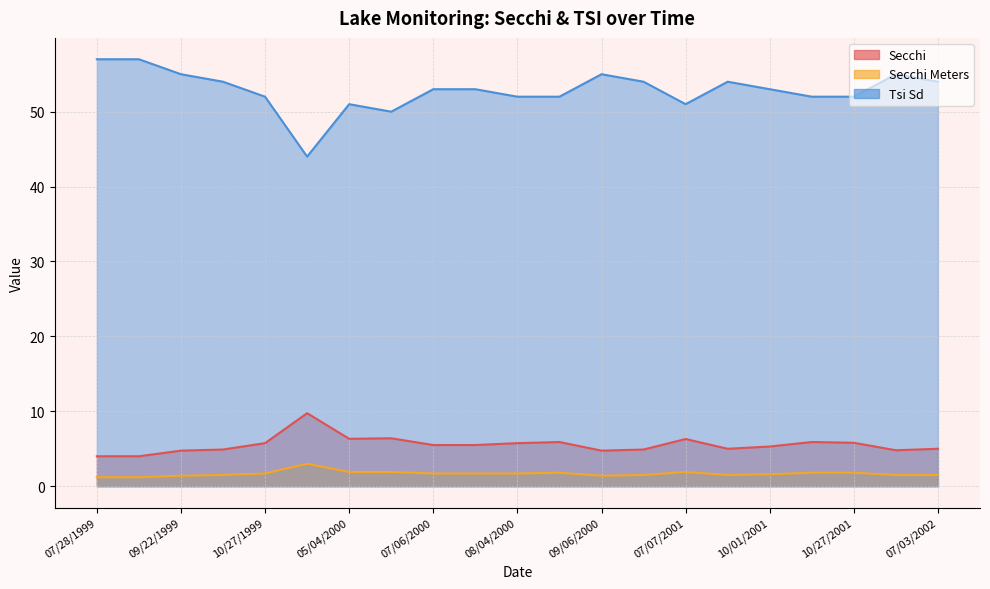

List the series in order of their peak value, lowest first.

Secchi Meters, Secchi, Tsi Sd